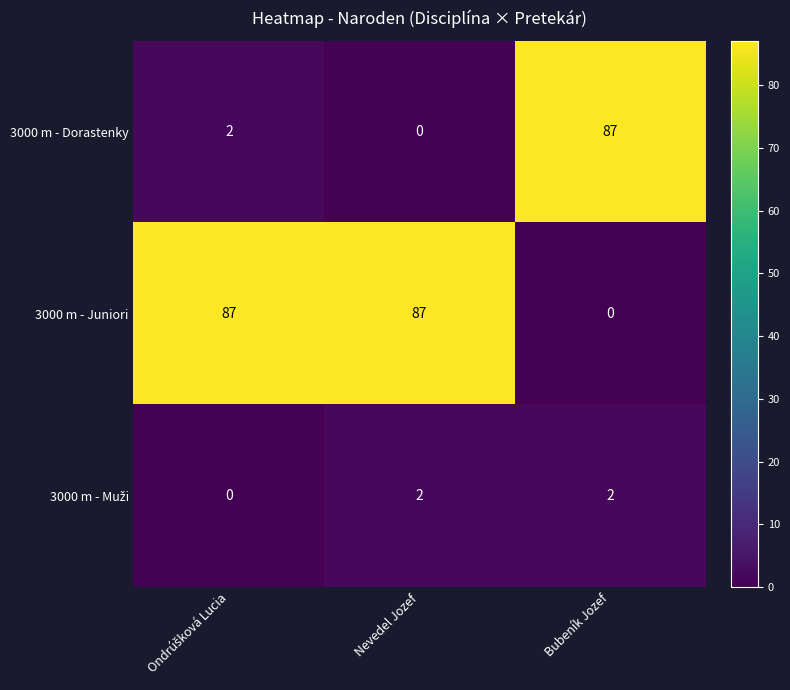

At which label is 3000 m - Juniori closest to 43?

Bubeník Jozef